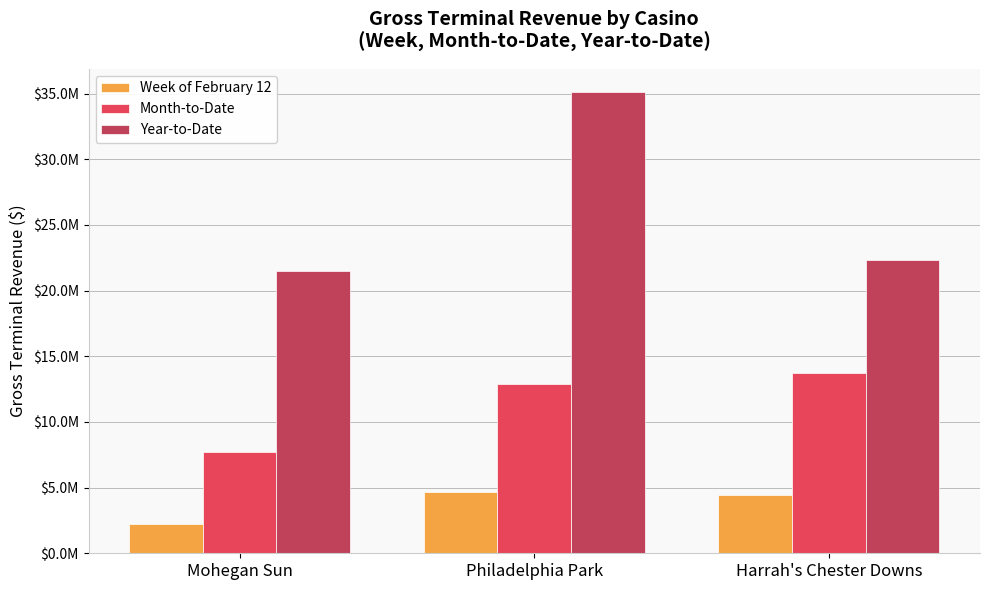

What position from the left is Philadelphia Park?

2